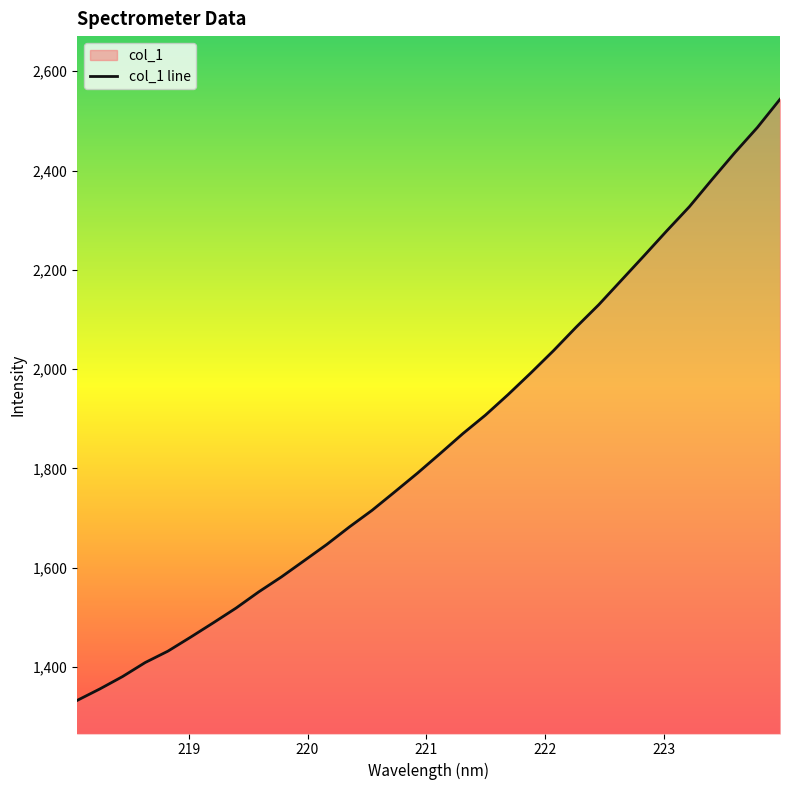

What is the smallest value displayed?

1332.7